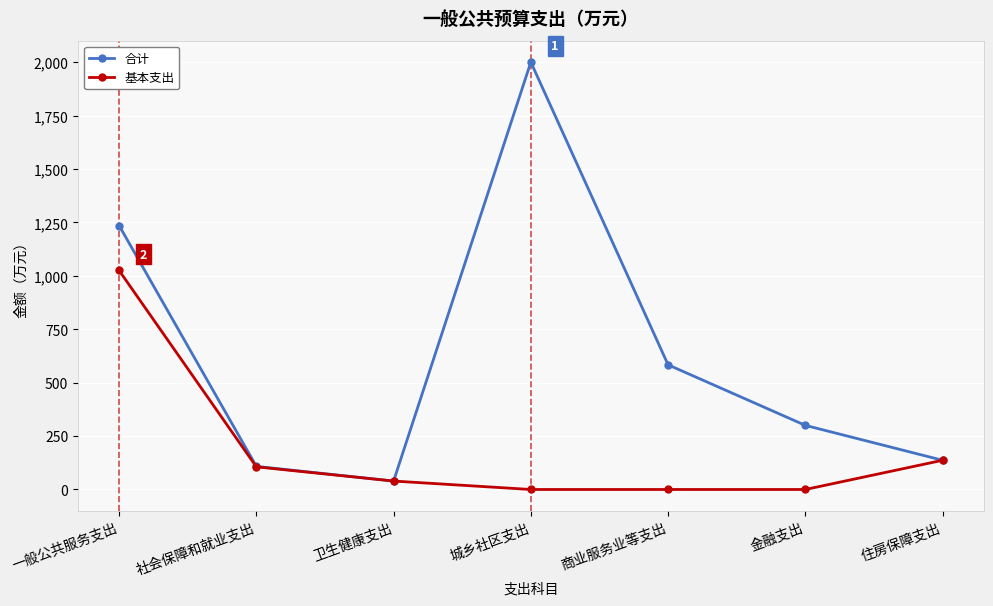

At which label does 基本支出 reach its peak?

一般公共服务支出